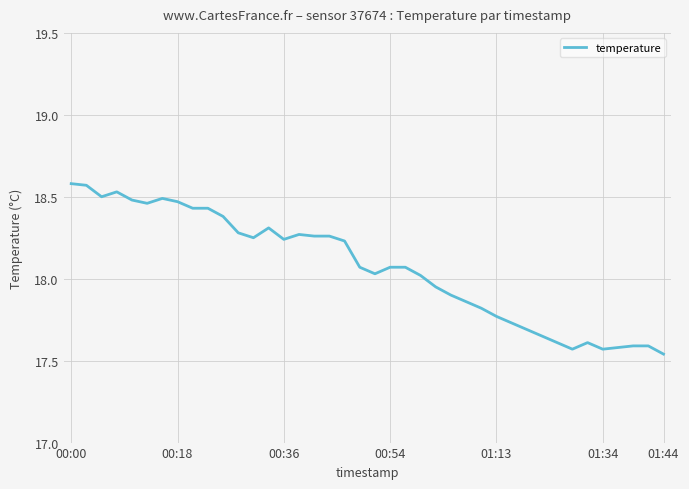

How many values are below 18?

16